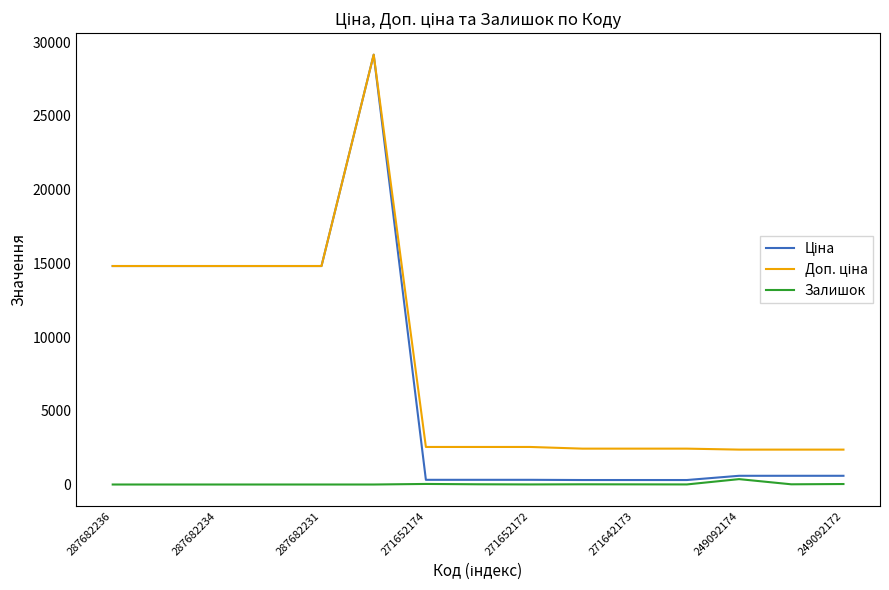

Does the chart have visible grid lines?

No